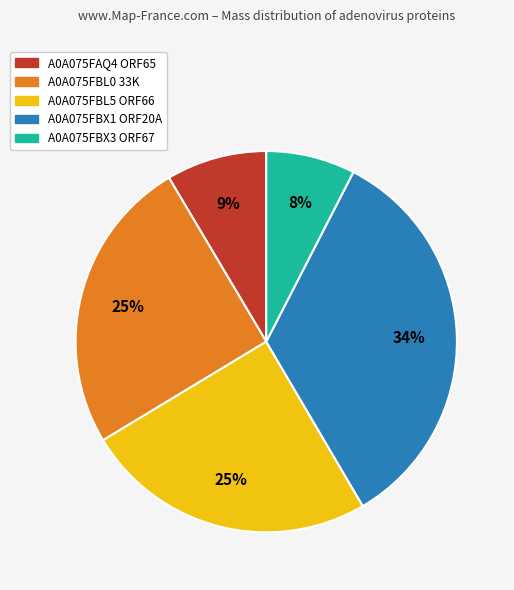

Is A0A075FBX1 ORF20A the majority of the pie?

No